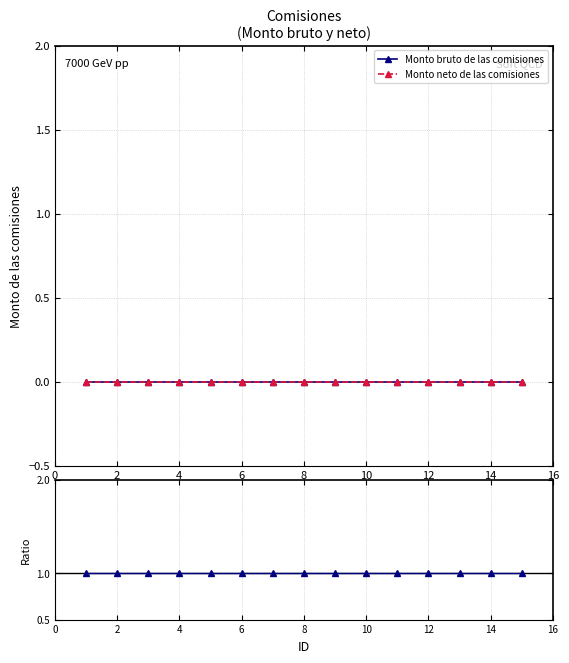

How many lines are shown in the chart?

3